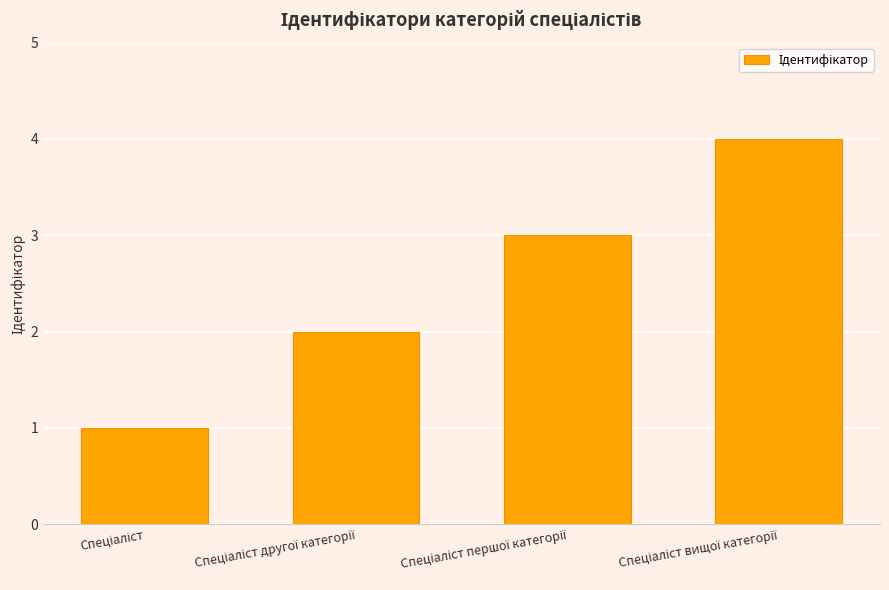

What is the greatest value displayed?

4